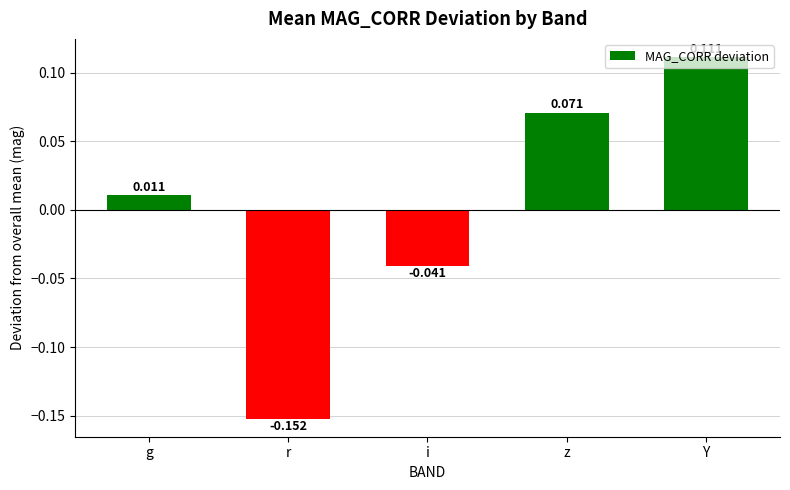

How many distinct data groups are displayed?

1